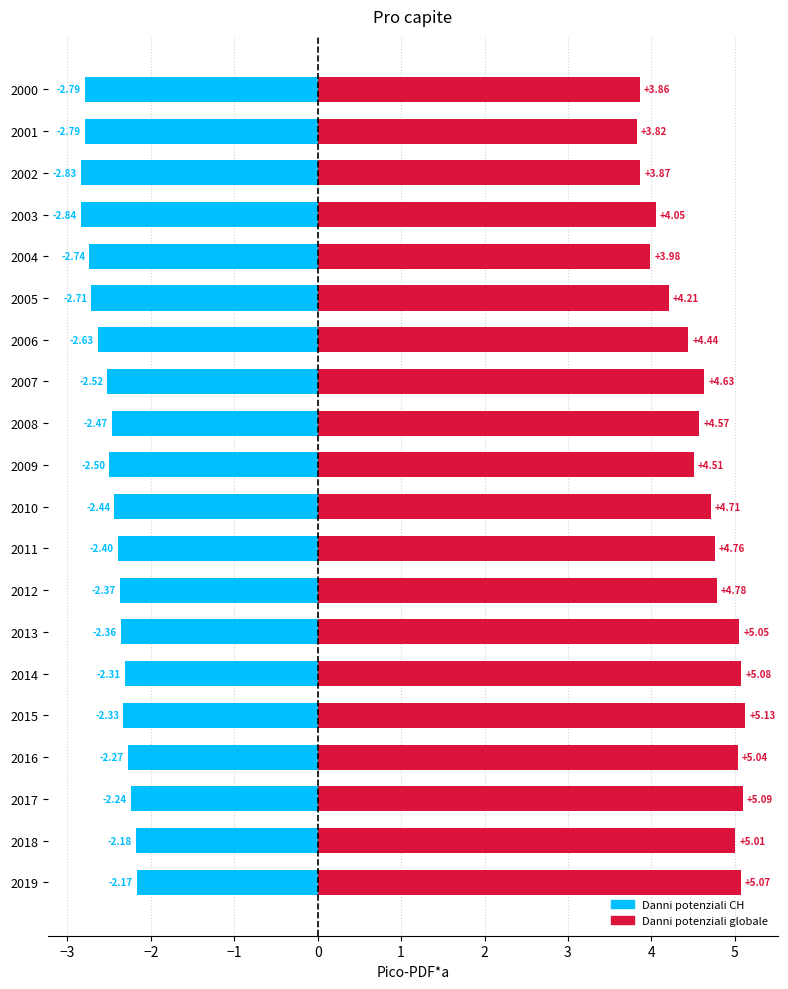

Rank the series by their average value, from highest to lowest.

Danni potenziali globale, Danni potenziali CH